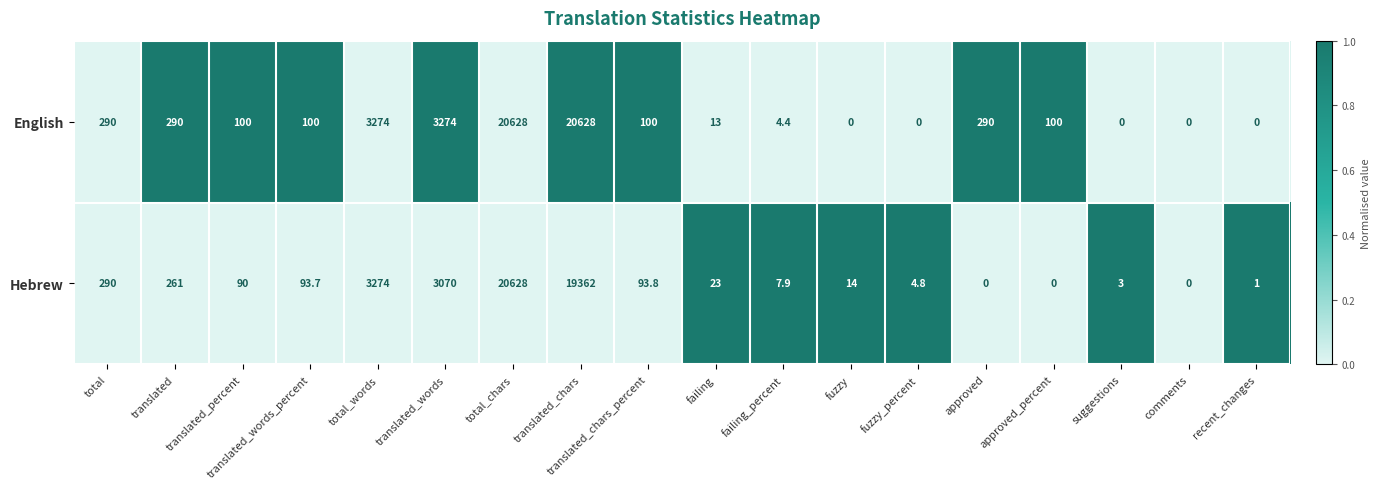

Is it true that Hebrew equals 0.0 at approved_percent?

True